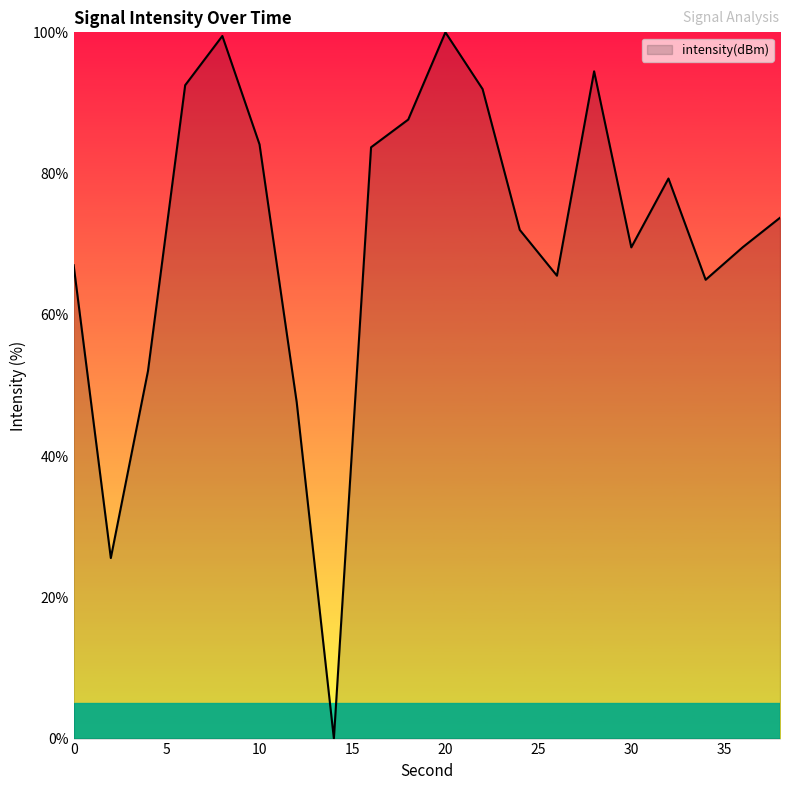

What is the difference between the maximum and minimum values?

100.0